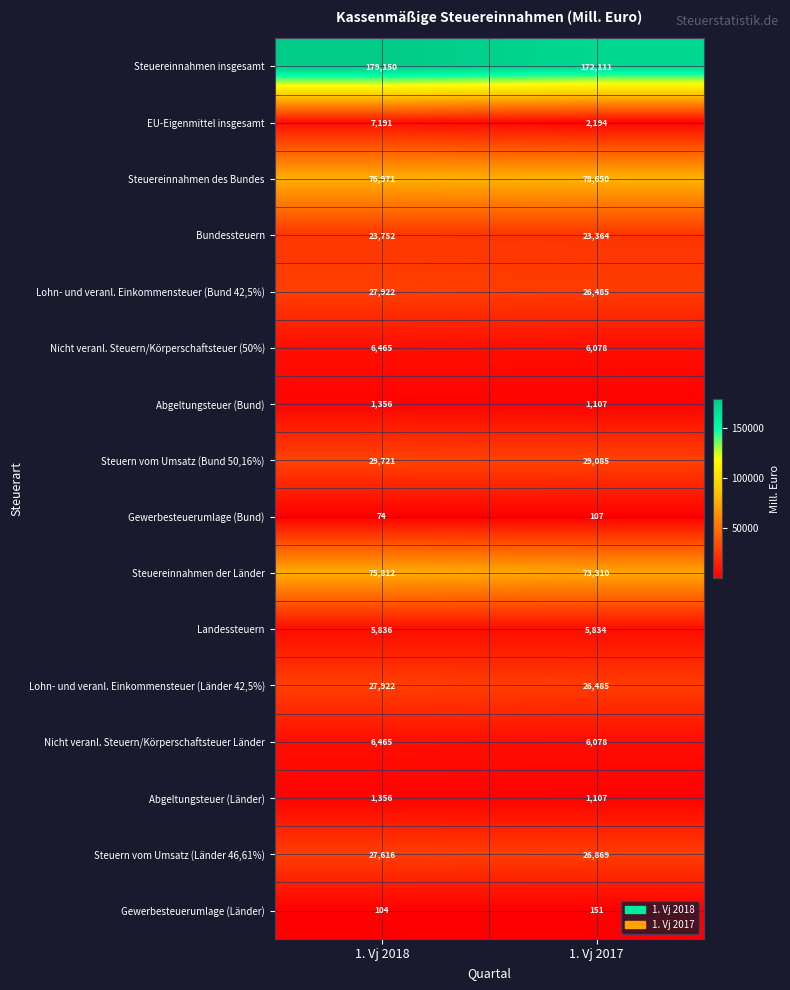

At how many categories does at least one series exceed 95649?

2